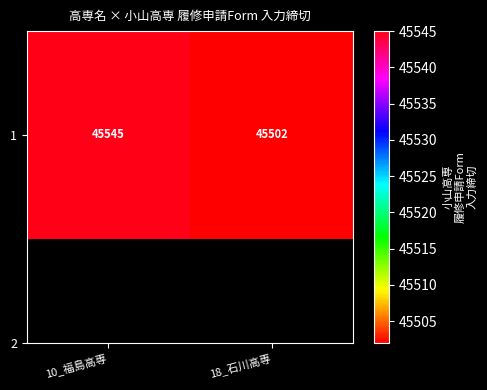

Which label corresponds to the largest value in the chart?

10_福島高専